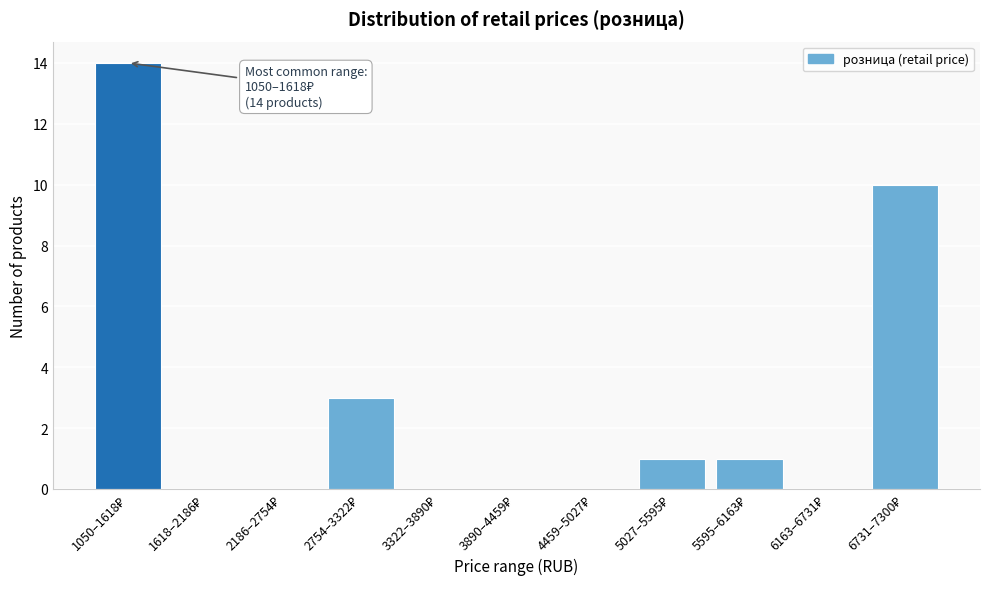

What is the sum of all values?

29